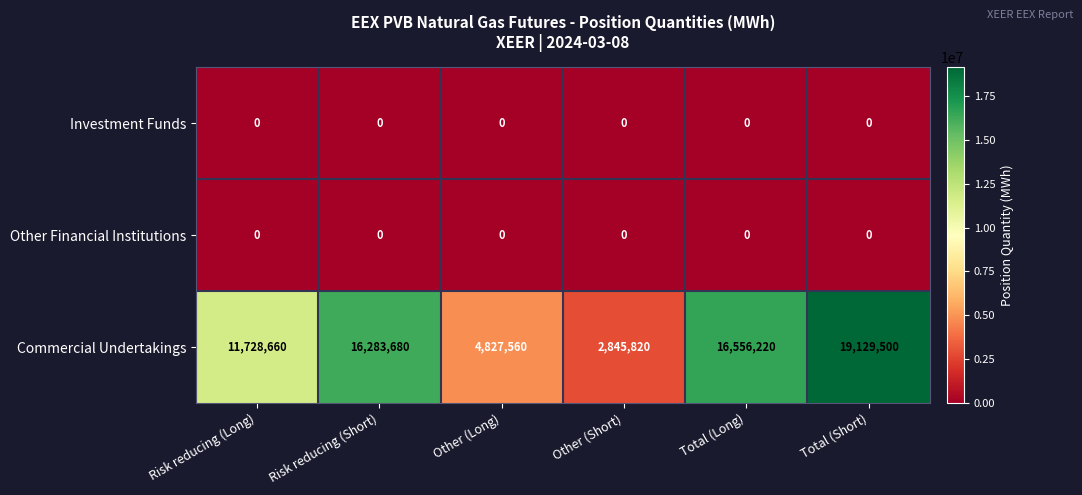

Reading left to right, extract all data points from this chart.

Investment Funds: Risk reducing (Long)=0	Risk reducing (Short)=0	Other (Long)=0	Other (Short)=0	Total (Long)=0	Total (Short)=0
Other Financial Institutions: Risk reducing (Long)=0	Risk reducing (Short)=0	Other (Long)=0	Other (Short)=0	Total (Long)=0	Total (Short)=0
Commercial Undertakings: Risk reducing (Long)=11728660	Risk reducing (Short)=16283680	Other (Long)=4827560	Other (Short)=2845820	Total (Long)=16556220	Total (Short)=19129500